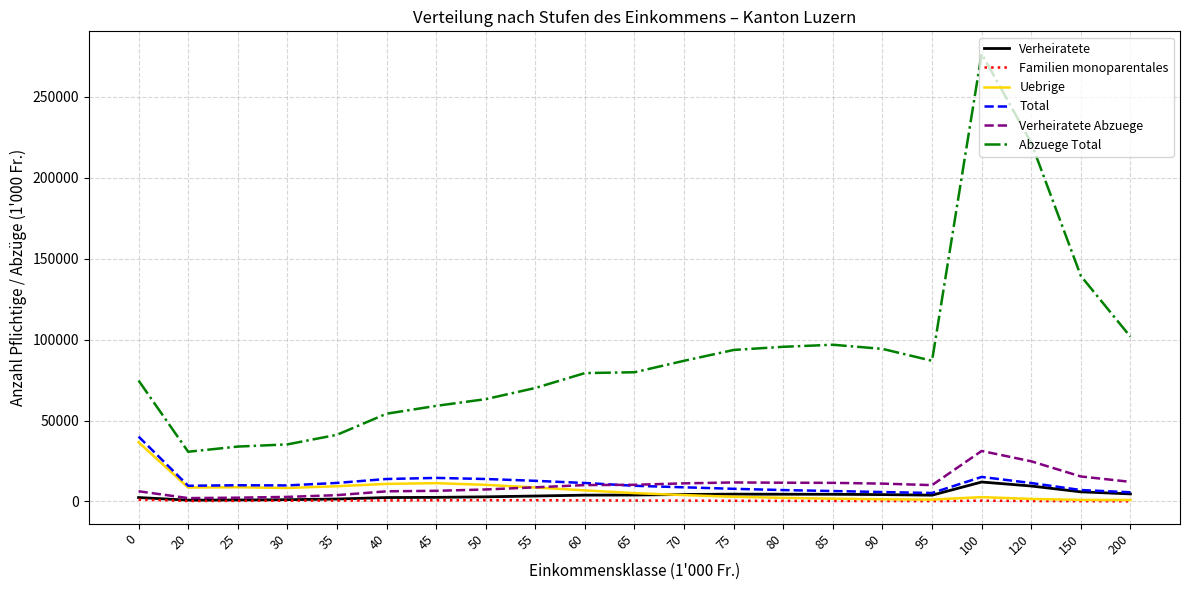

True or false: Verheiratete Abzuege and Total cross at least once.

True